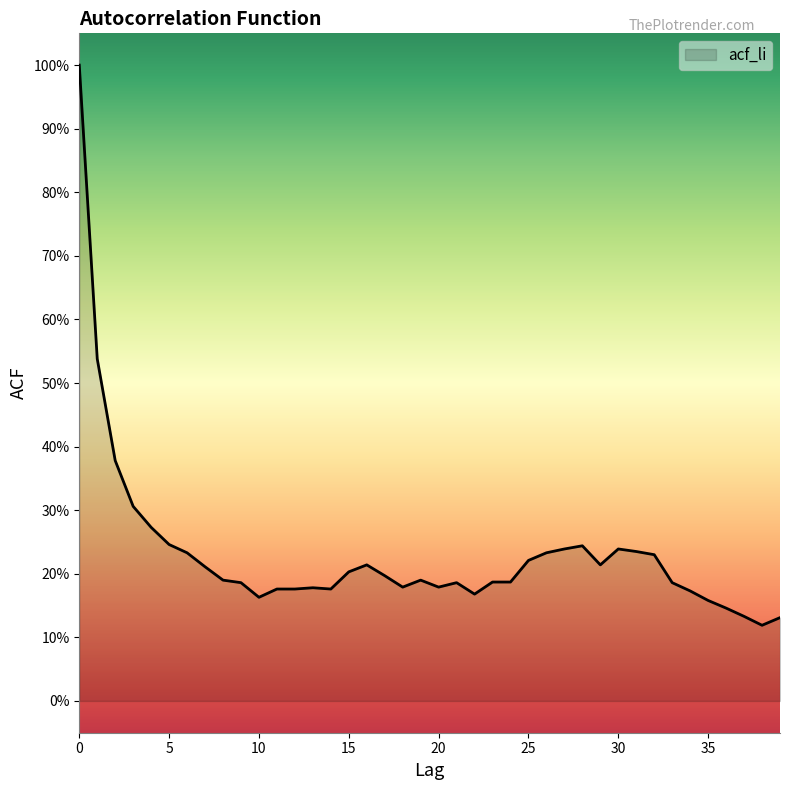

Is this an area chart (filled region under the line)?

Yes